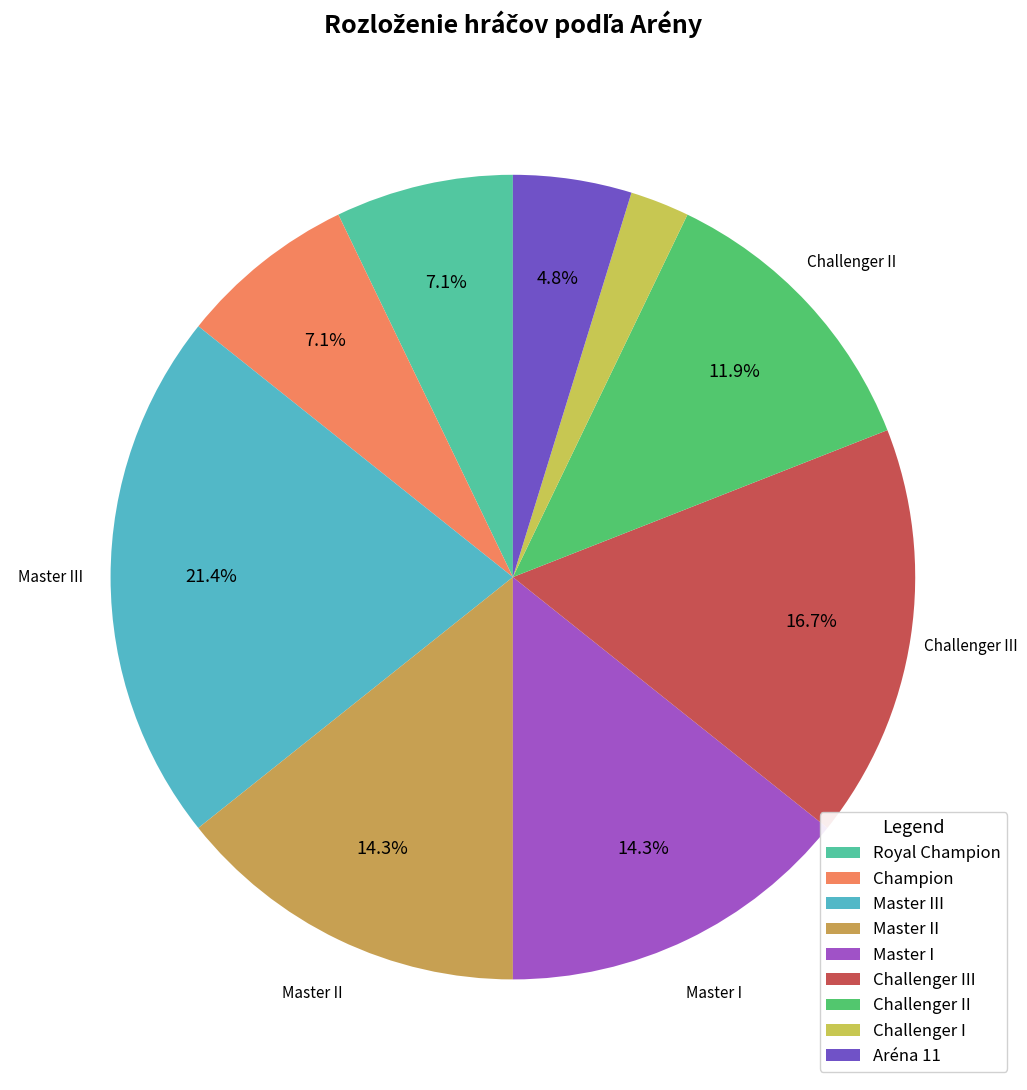

How many segments does this pie chart have?

9